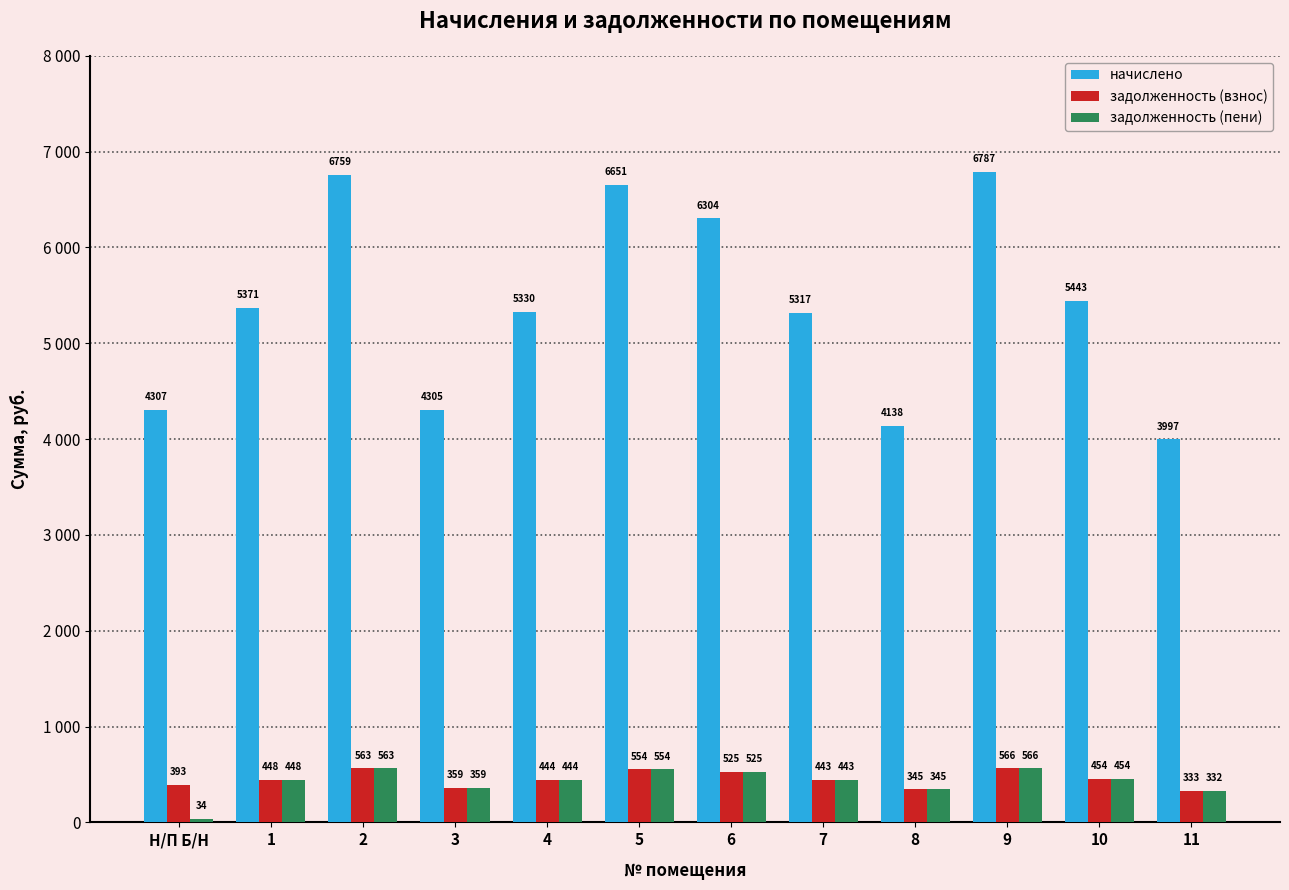

Which label corresponds to the largest value in the chart?

9